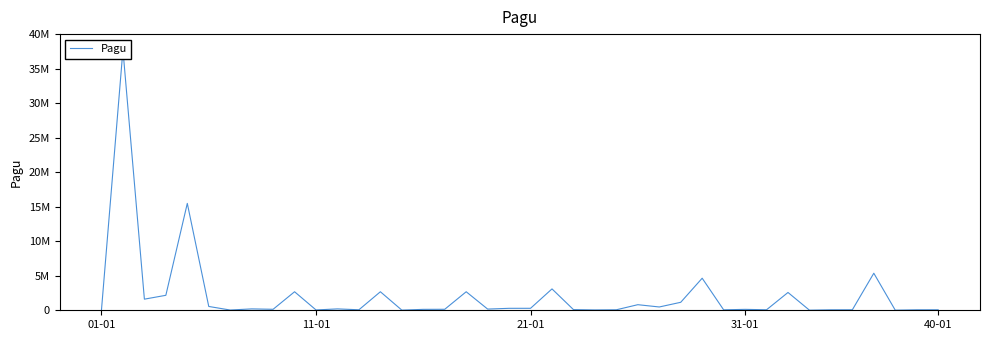

How many lines are shown in the chart?

1